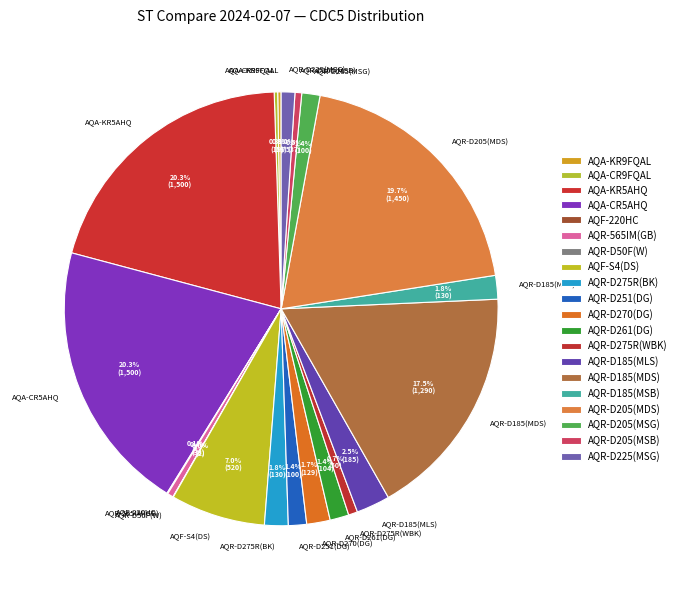

To the nearest percent, what portion does AQR-D275R(BK) represent?

2%